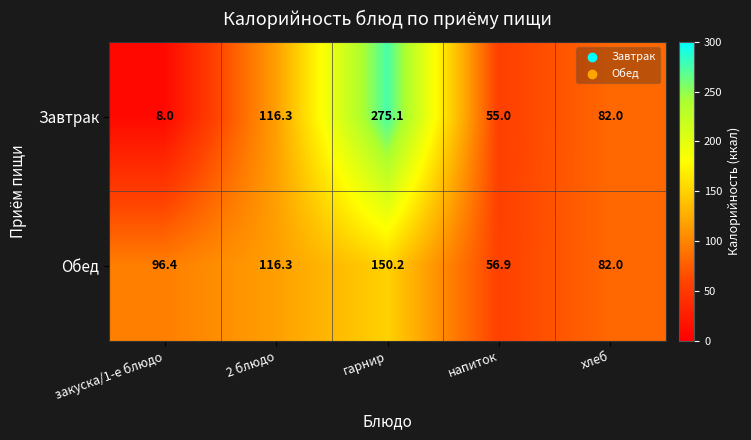

At which label does Обед reach its minimum?

напиток